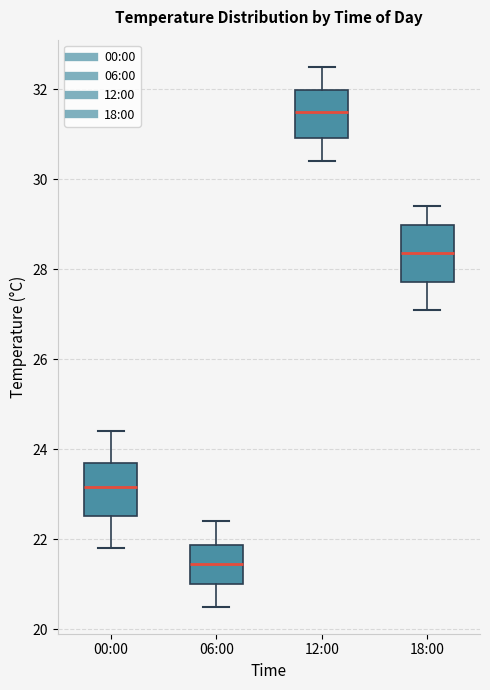

Reading left to right, read every box against the y-axis: the position of its median line, the range the box covers, and the ends of its whiskers. The values are not printed on the chart, so give them approximately, as read against the axis.

00:00: median 23.2, box 22.6 to 23.8, whiskers 21.8 to 24.4
06:00: median 21.4, box 21.0 to 21.8, whiskers 20.6 to 22.4
12:00: median 31.6, box 31.0 to 32.0, whiskers 30.4 to 32.6
18:00: median 28.4, box 27.8 to 29.0, whiskers 27.2 to 29.4